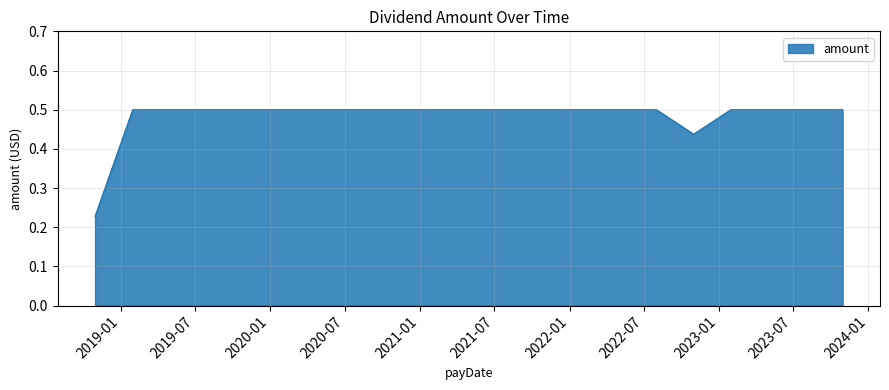

What is the difference between the maximum and minimum values?

0.3